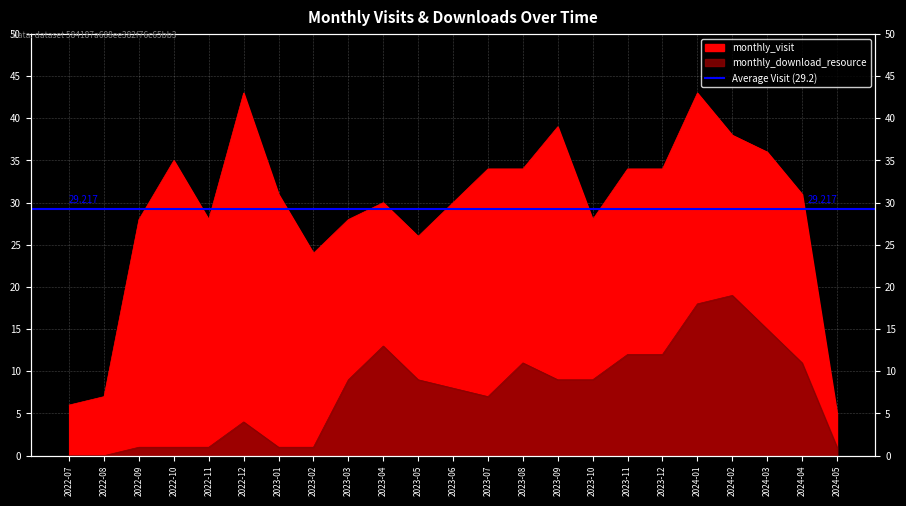

Does the chart display data point markers on the line(s)?

No